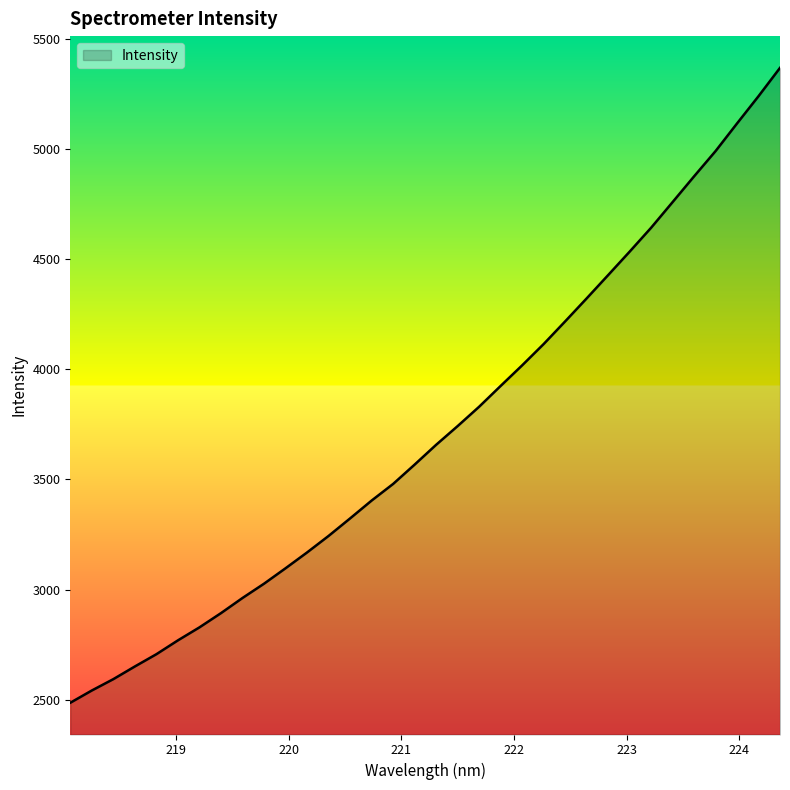

What is the smallest value displayed?

2487.1